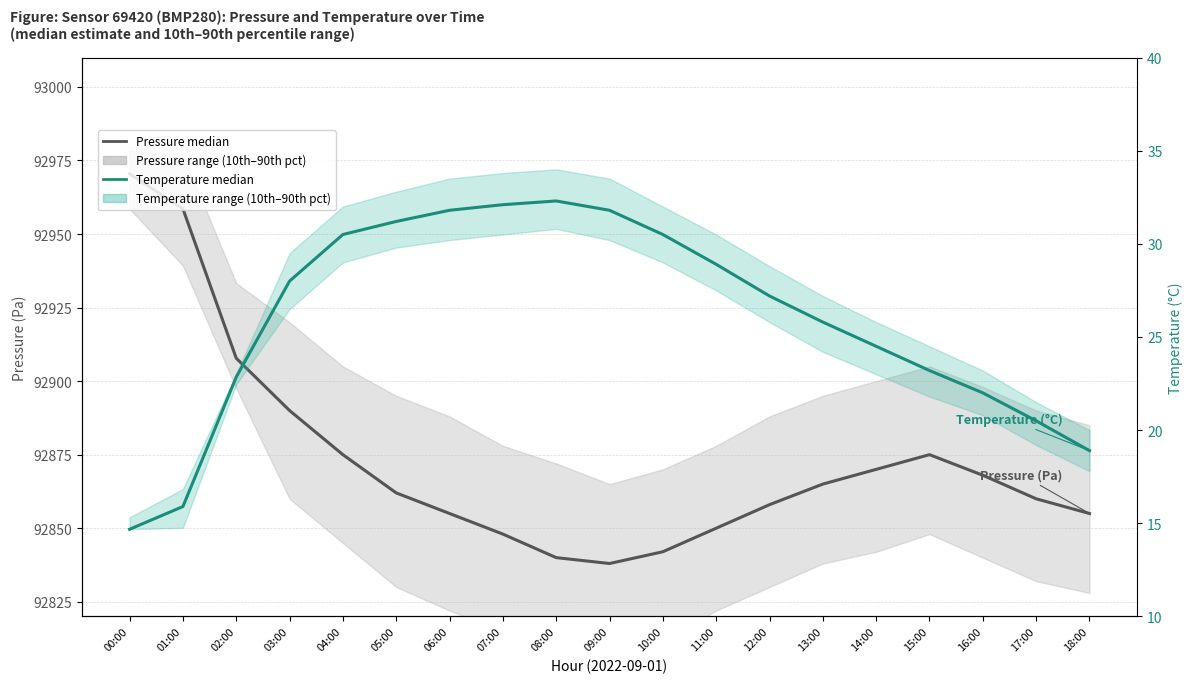

What is the label of the 14th point from the left?

13:00